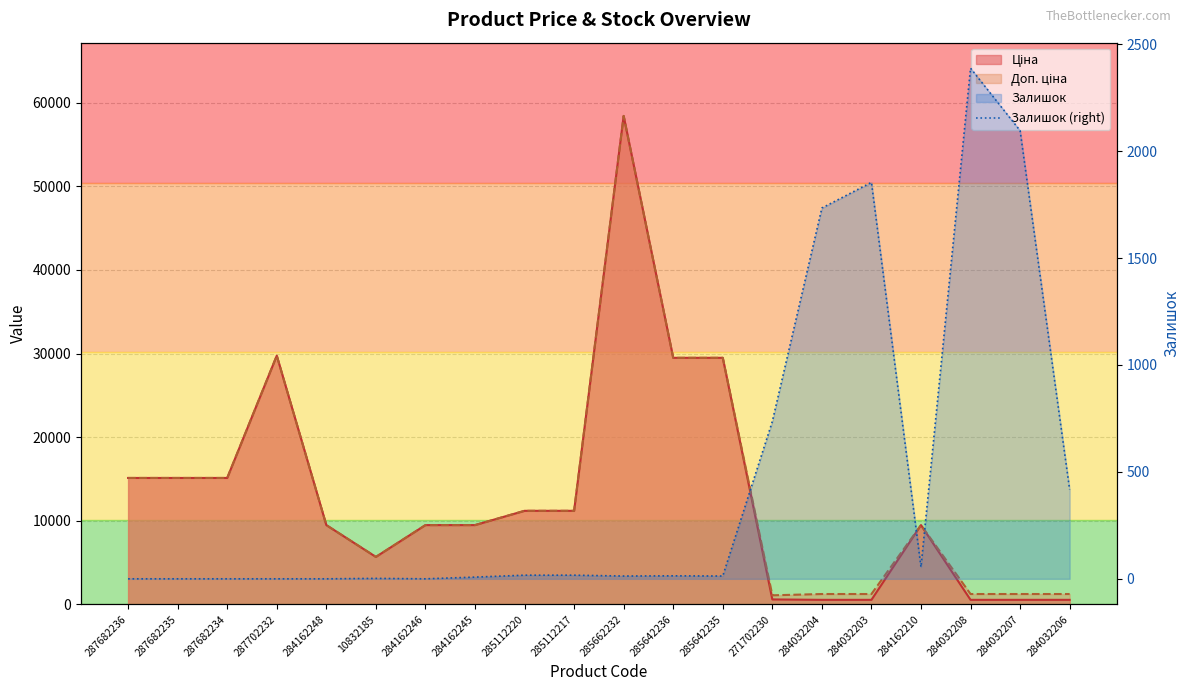

Which category has the highest value across all series?

284032208